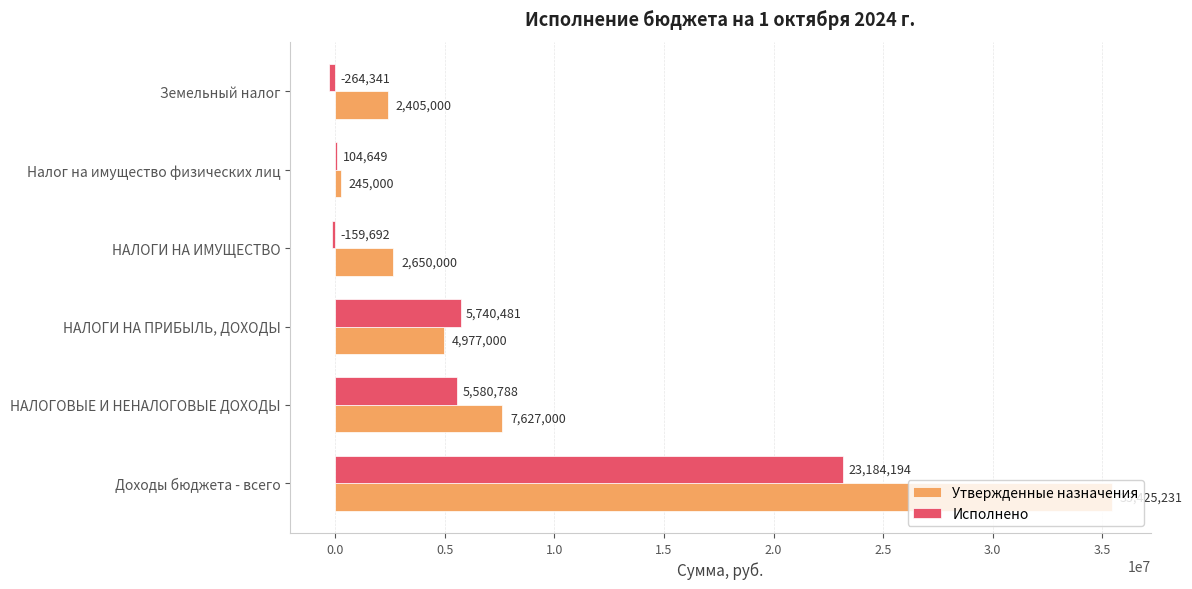

At which category is the sum across all series the highest?

Доходы бюджета - всего